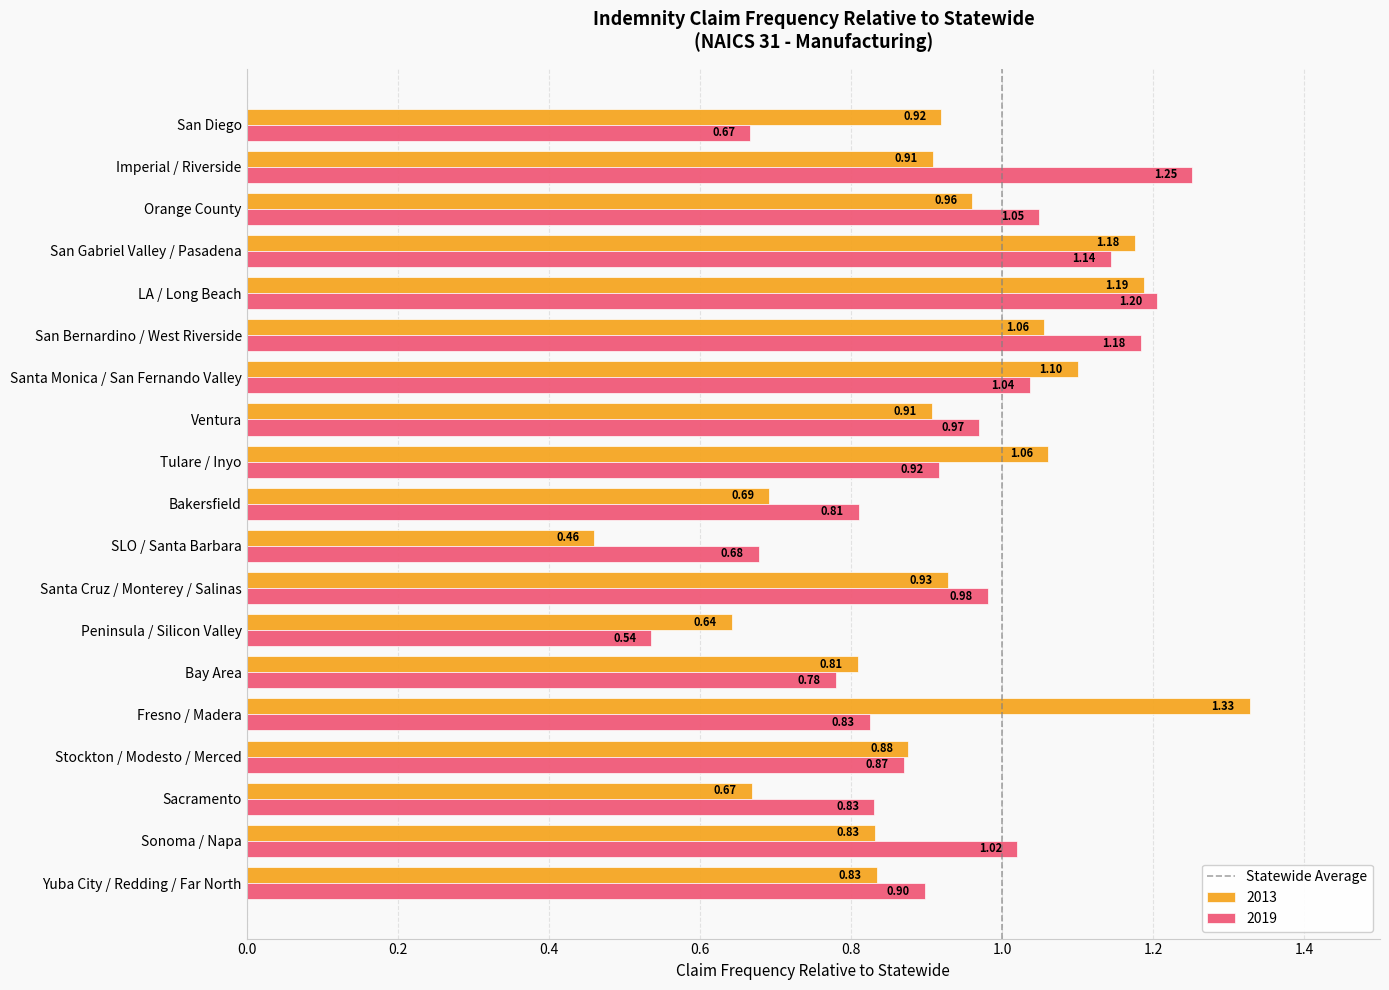

At which category does the chart reach its peak across all series?

Fresno / Madera